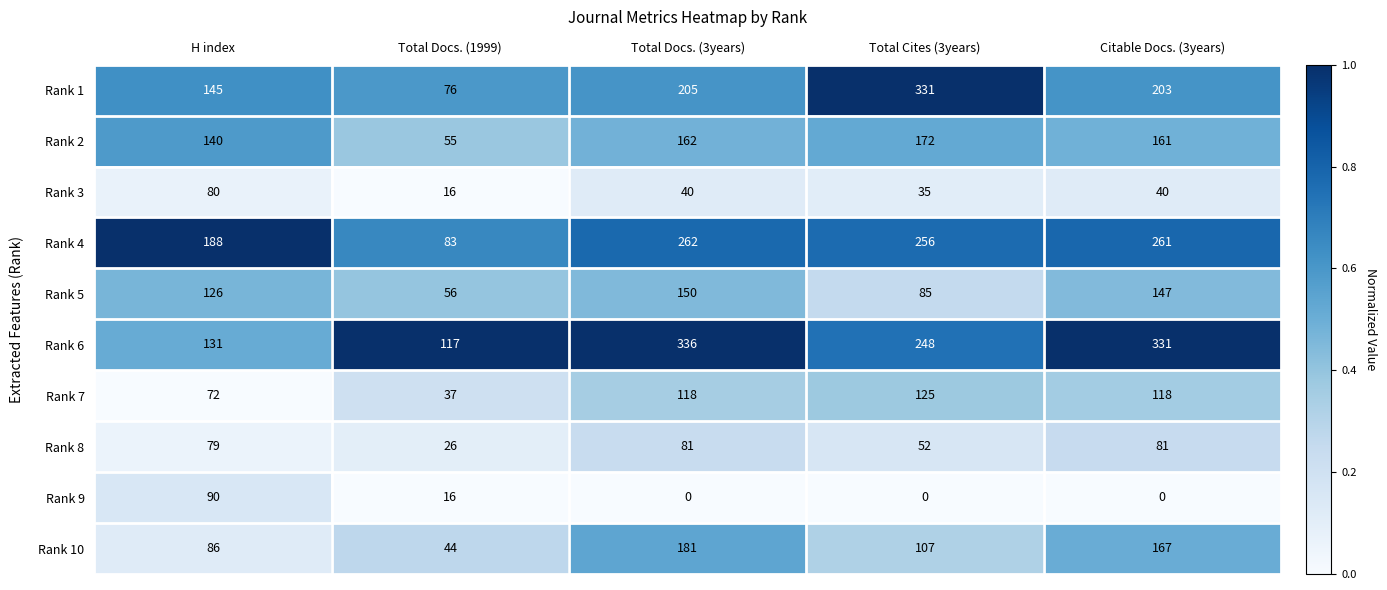

Which series has the largest range (max minus min)?

Rank 1